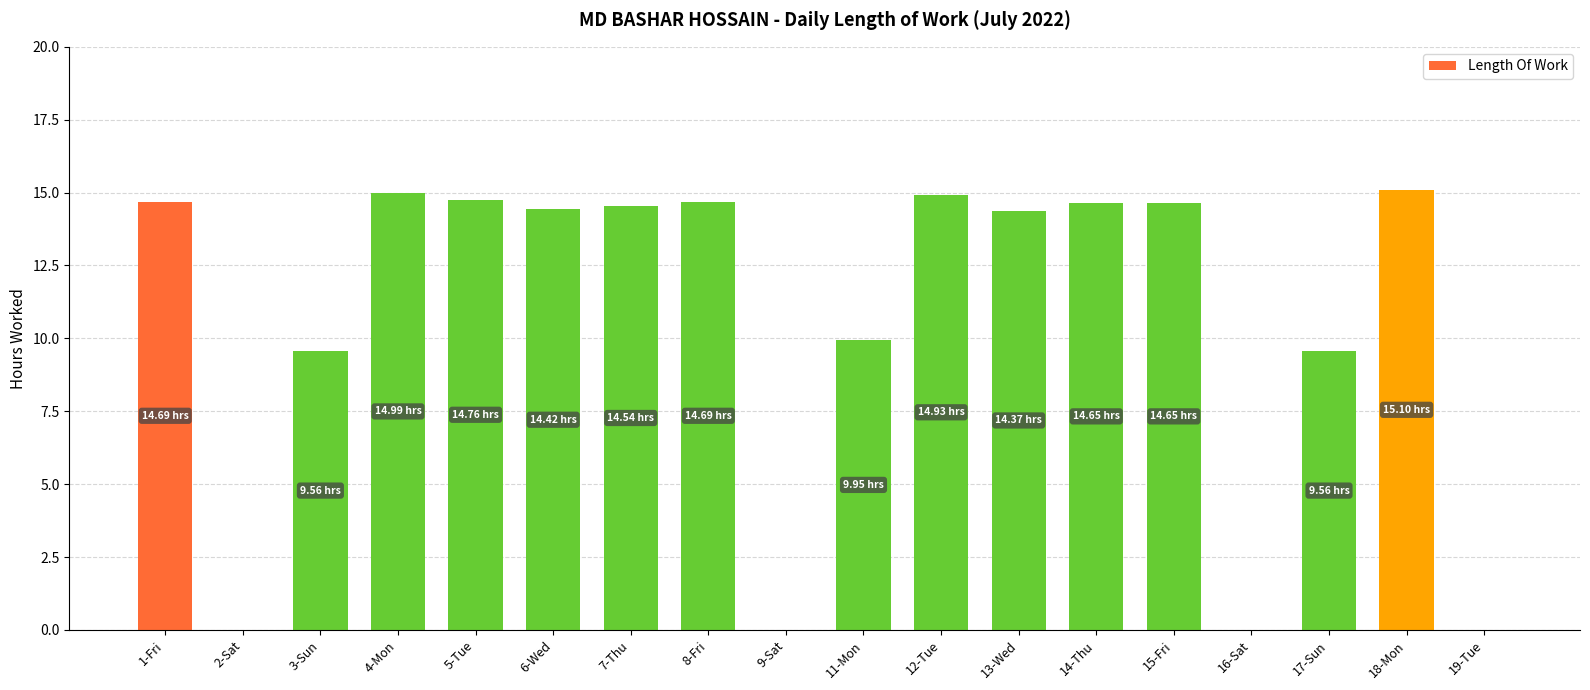

How many data points does each series have?

18